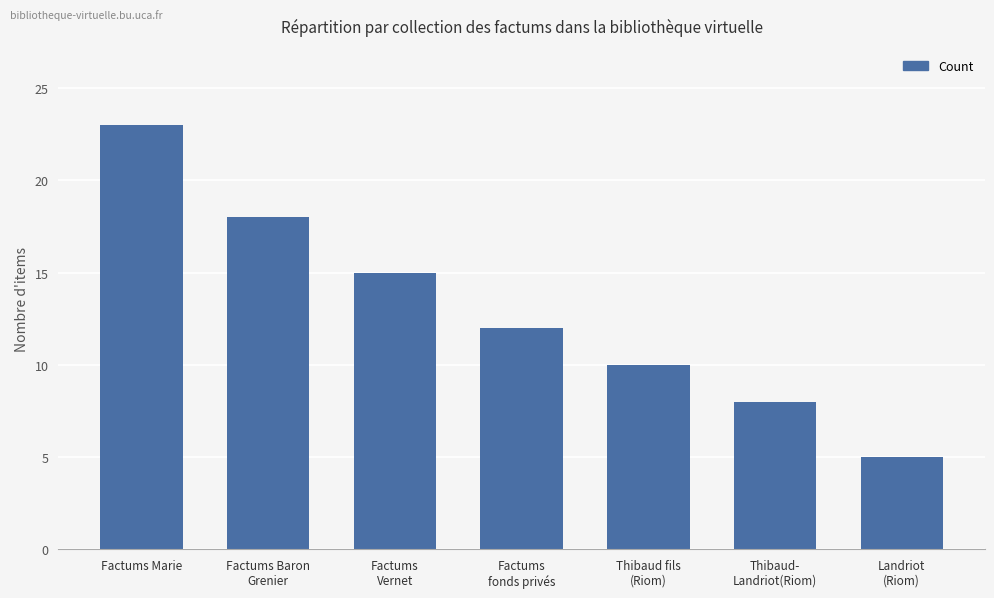

The value at Factums
fonds privés is 12. True or false?

True